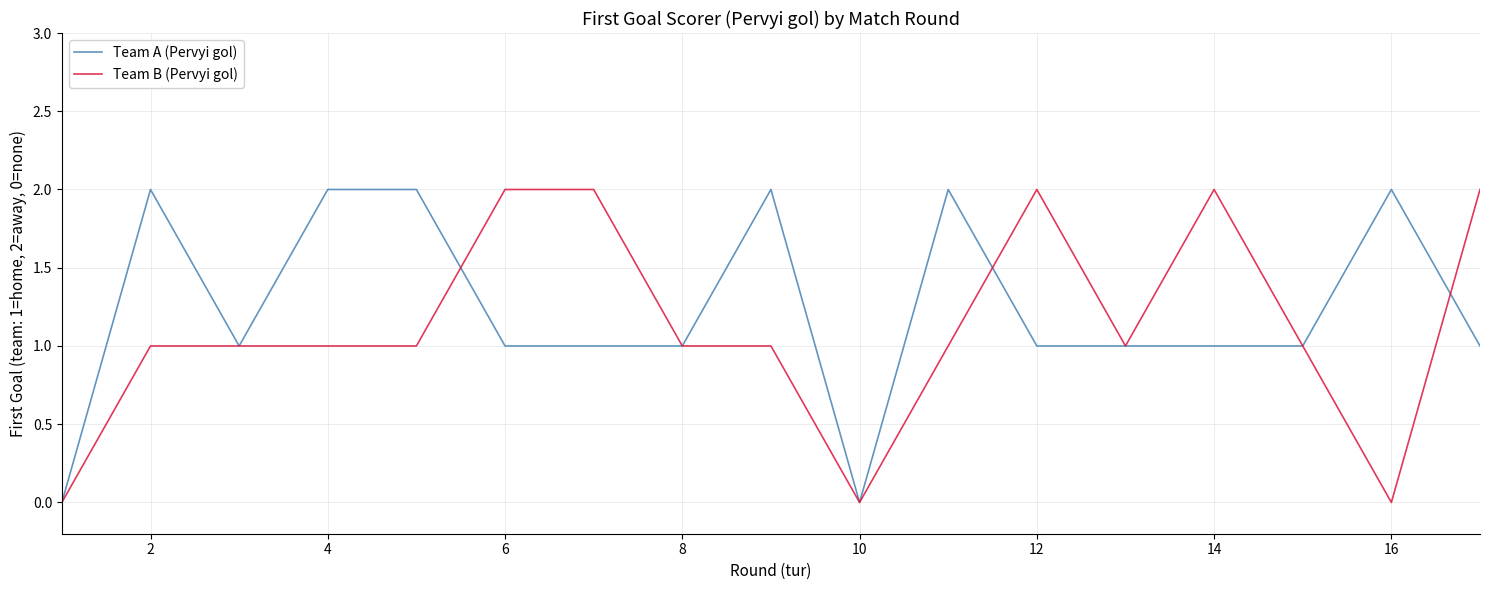

Which series ends up on top after the final intersection of Team B (Pervyi gol) and Team A (Pervyi gol)?

Team B (Pervyi gol)